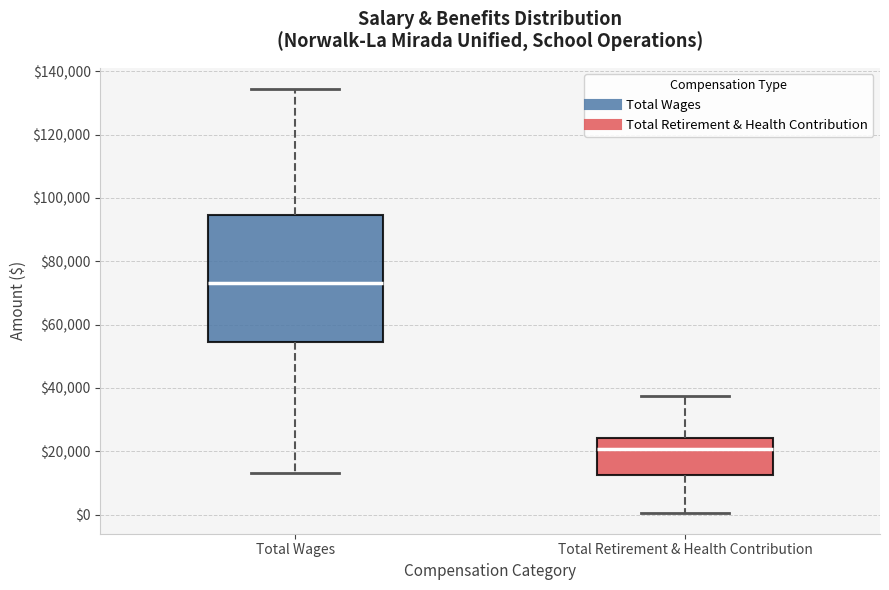

Which box has the highest median line?

Total Wages